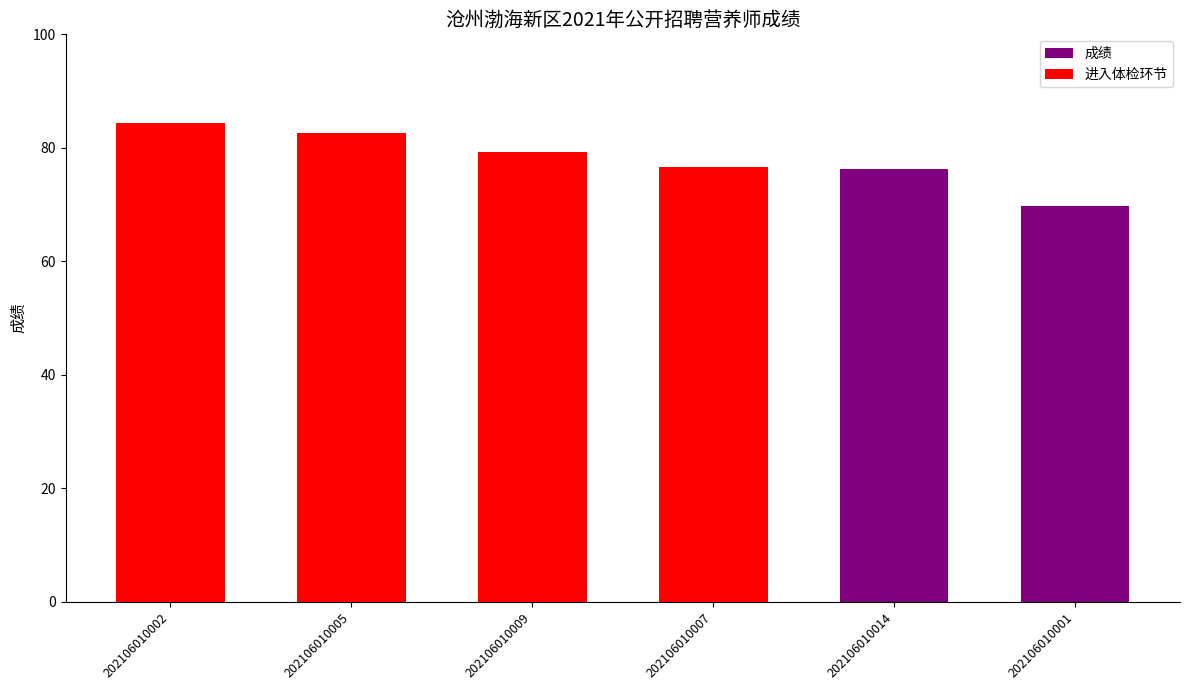

Rank the categories by value from highest to lowest.

202106010002, 202106010005, 202106010009, 202106010007, 202106010014, 202106010001